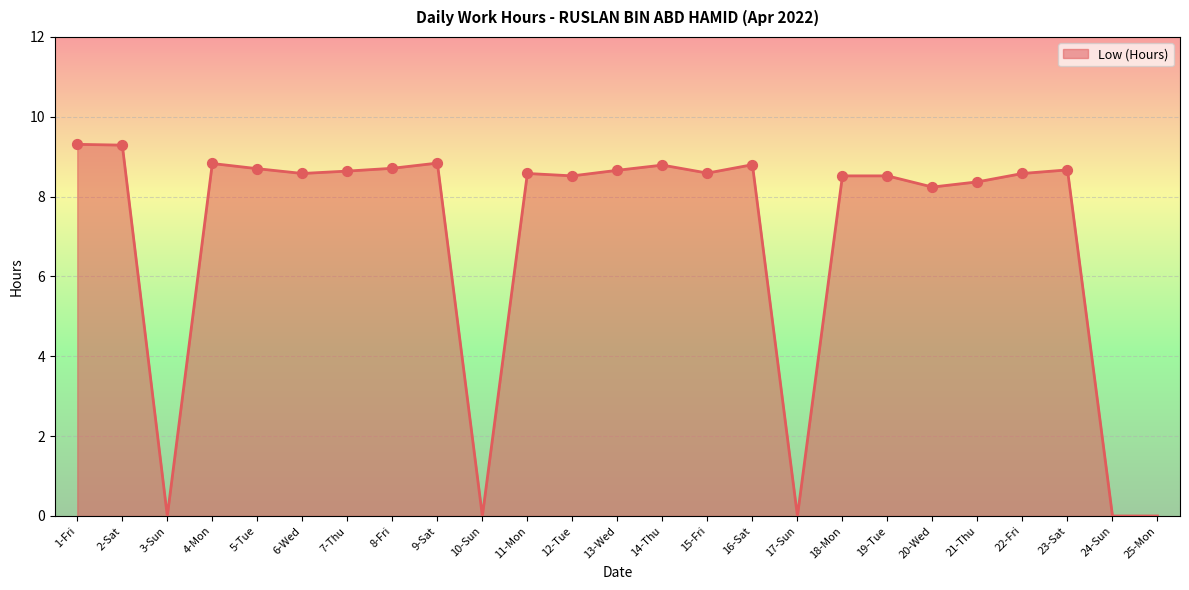

What is the change in value from 3-Sun to 16-Sat?

+8.8